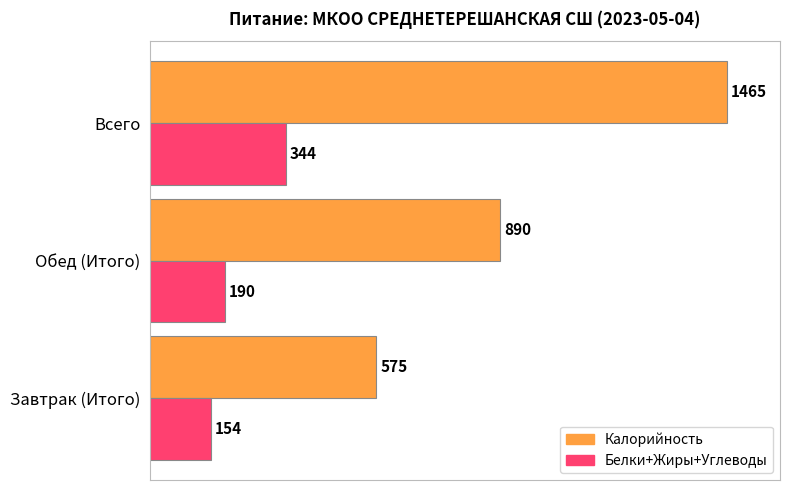

Which category has the lowest value across all series?

Завтрак (Итого)